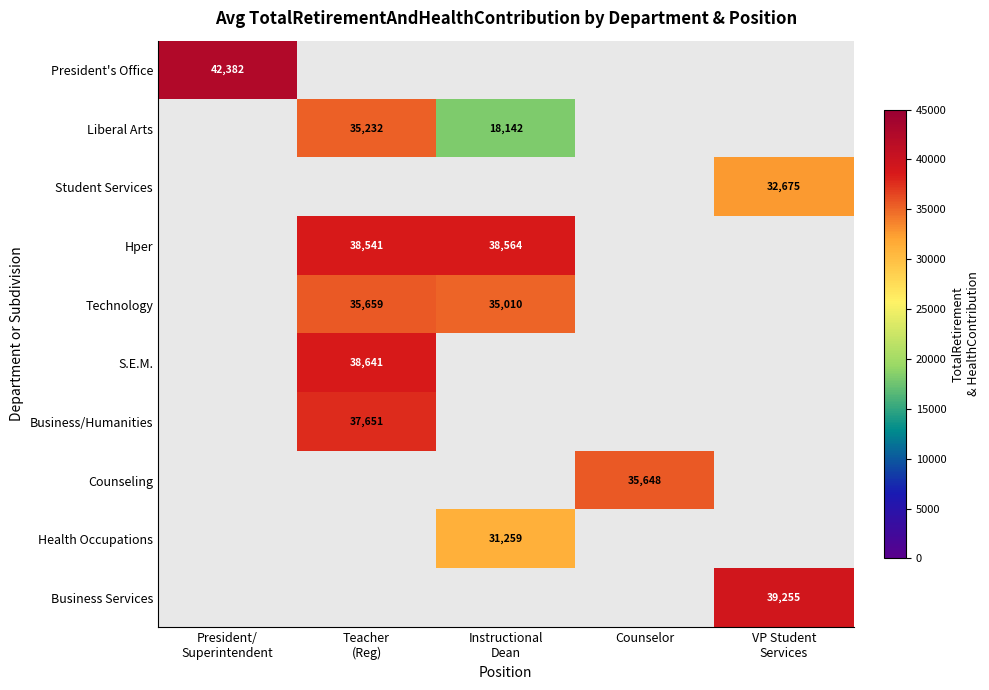

The value of Counseling at Counselor is 35648. True or false?

True